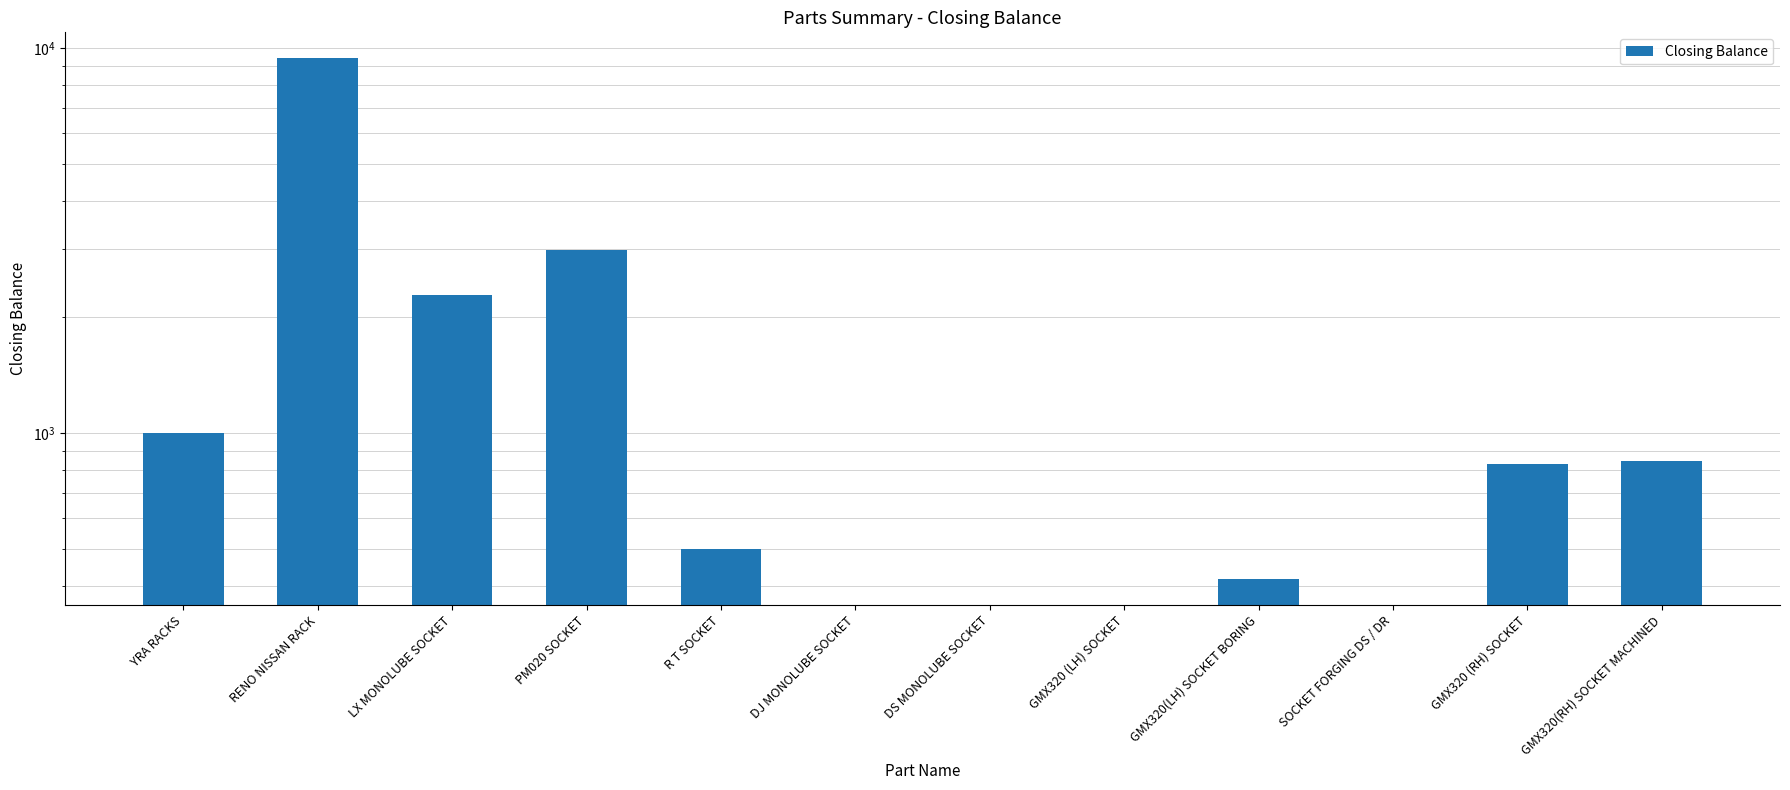

What is the difference between the maximum and second lowest values?

9399